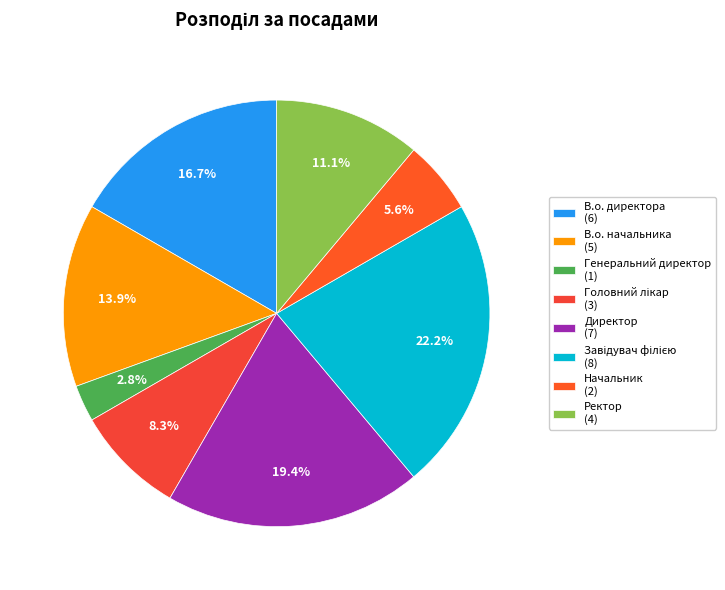

Approximately how many times larger is the value at В.о. начальника compared to Начальник?

2.5